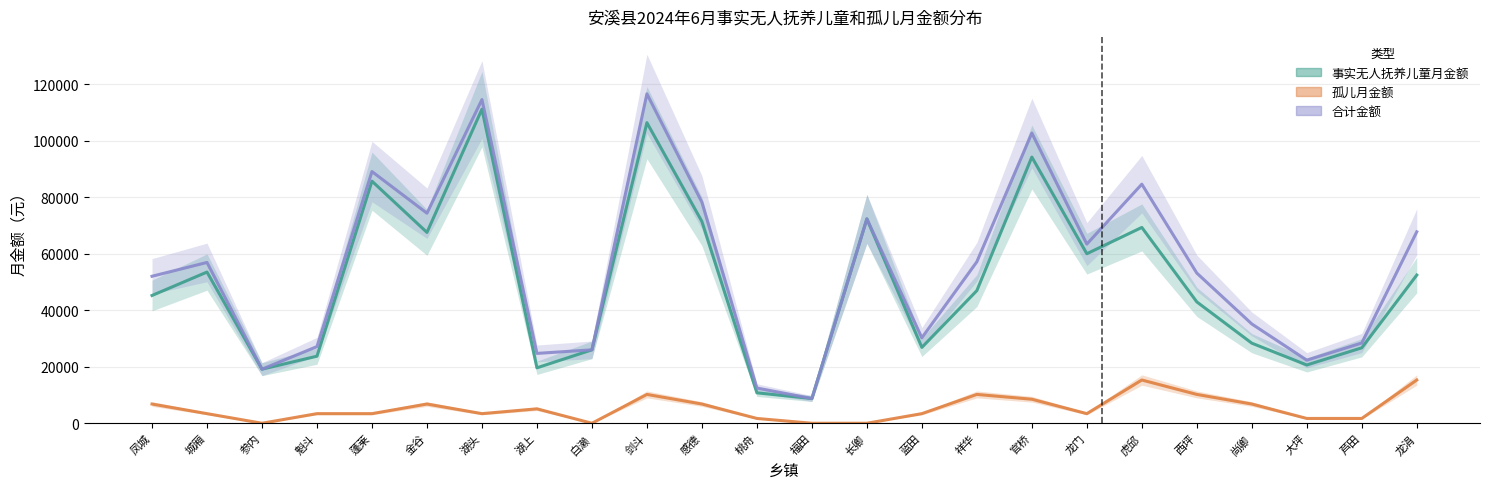

Which category has the lowest value across all series?

参内